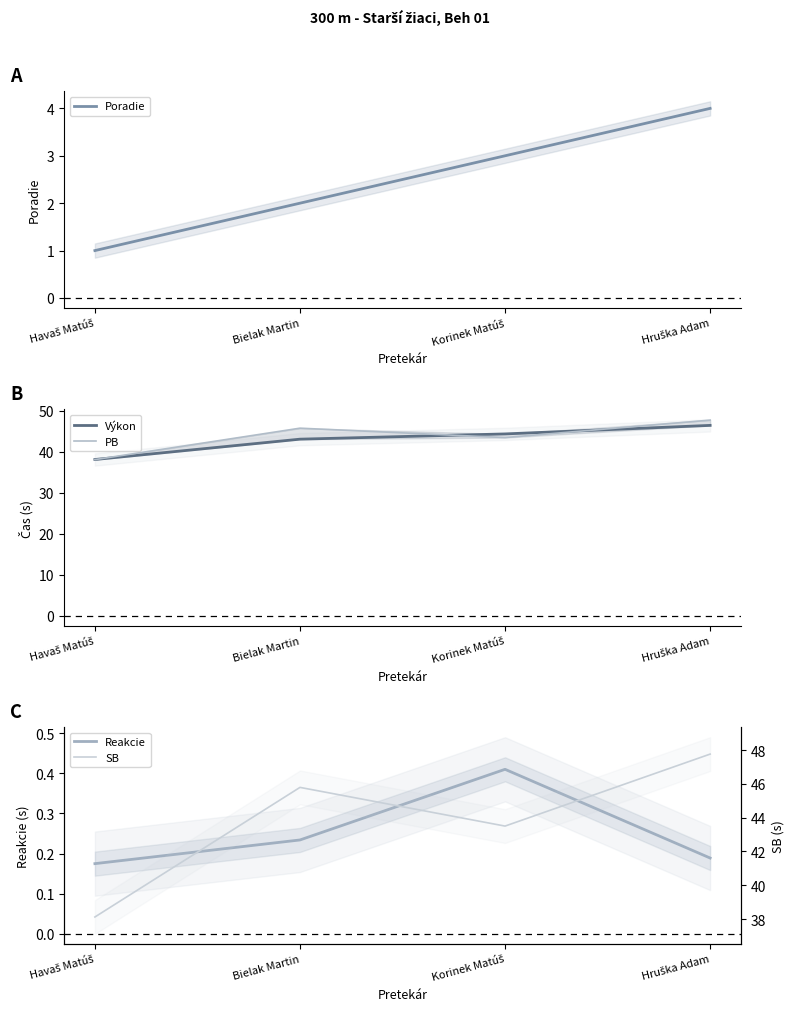

True or false: SB has more than 1 interior local peaks.

False